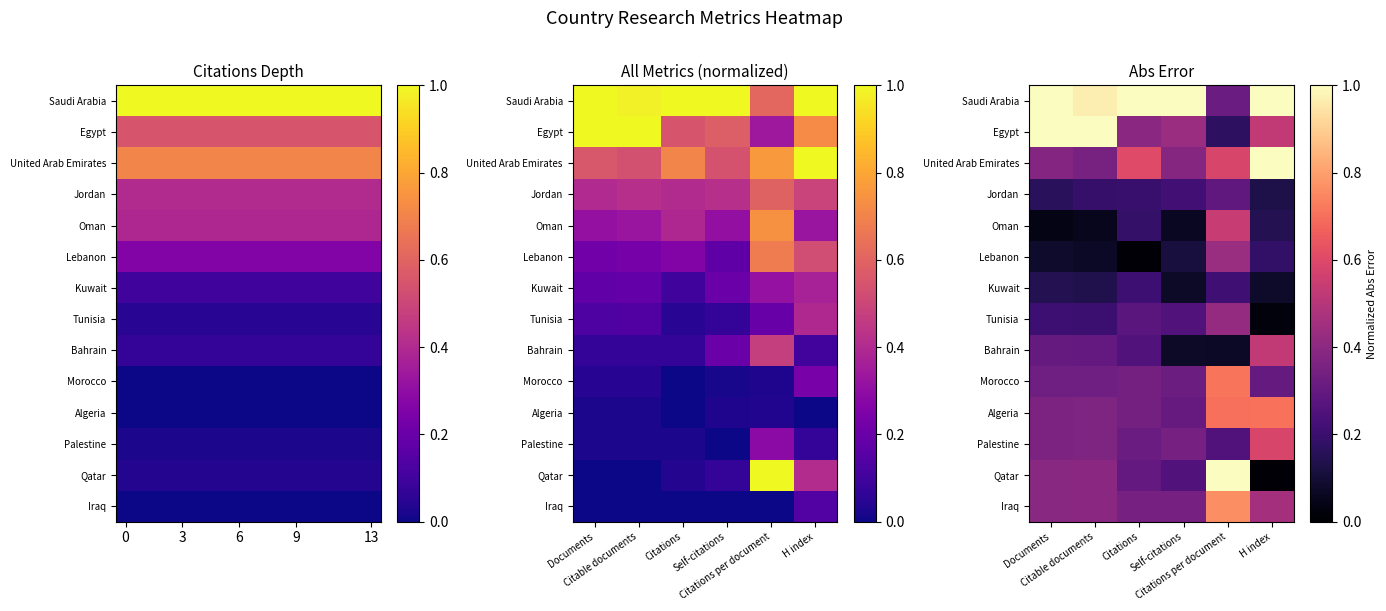

What is the spread (max minus min) of values at Citations per document?

0.9